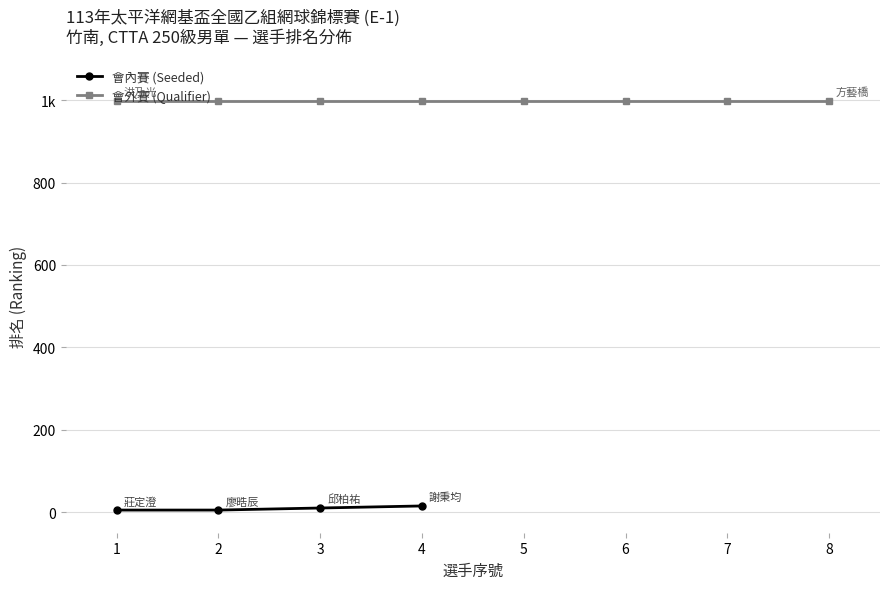

What is the sum of all values?

35